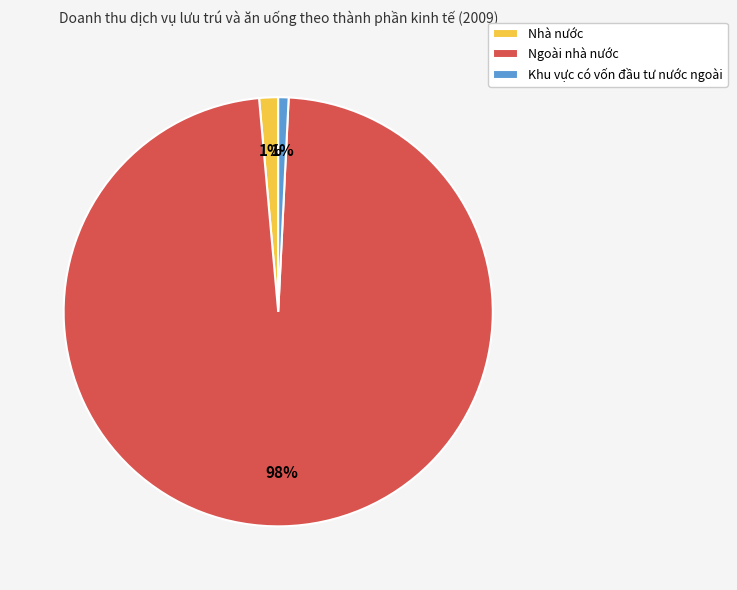

Between Ngoài nhà nước and Nhà nước, which is larger?

Ngoài nhà nước